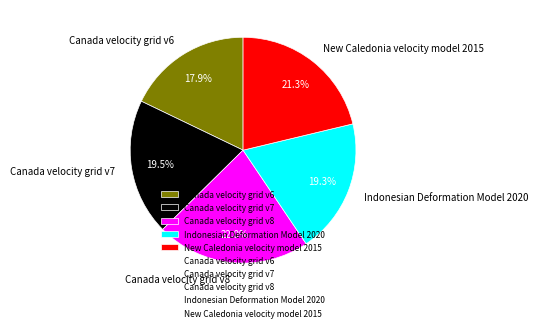

What is the ratio of the value at Canada velocity grid v6 to the value at New Caledonia velocity model 2015?

0.8